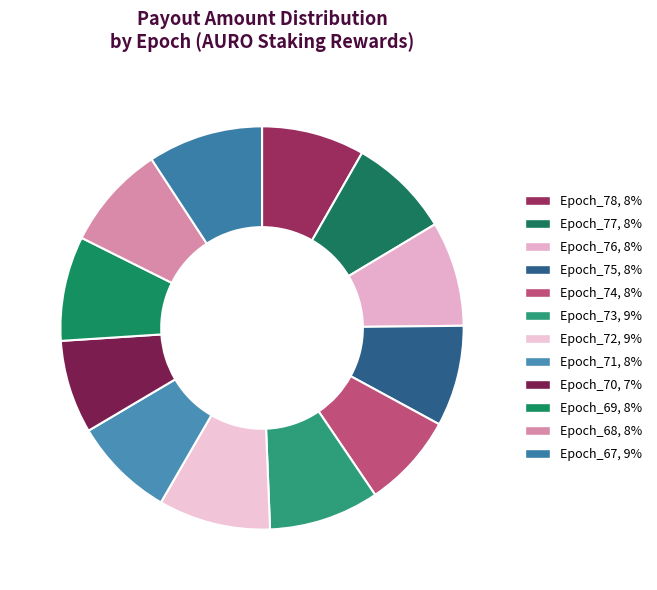

Count the number of slices in the pie.

12